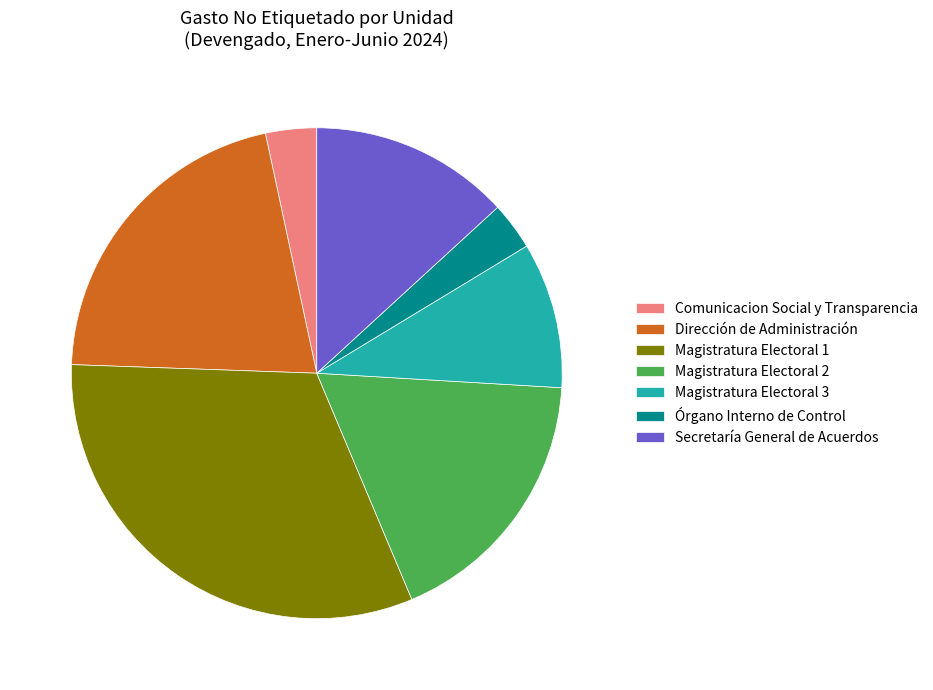

Combined, do Comunicacion Social y Transparencia and Órgano Interno de Control account for over 50%?

No